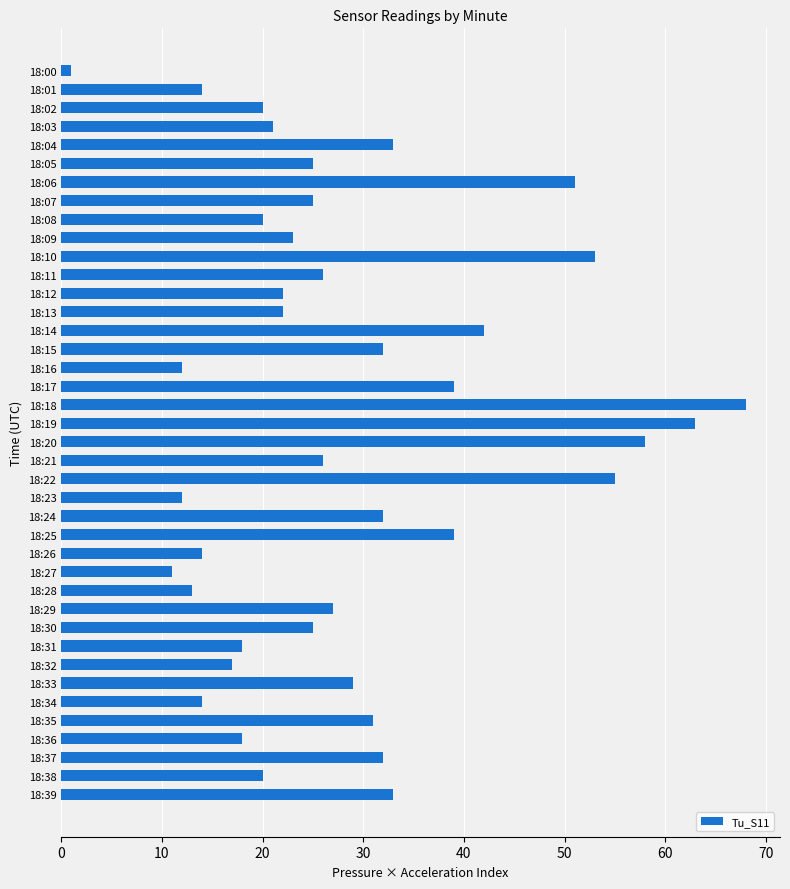

Are the bars horizontal?

Yes